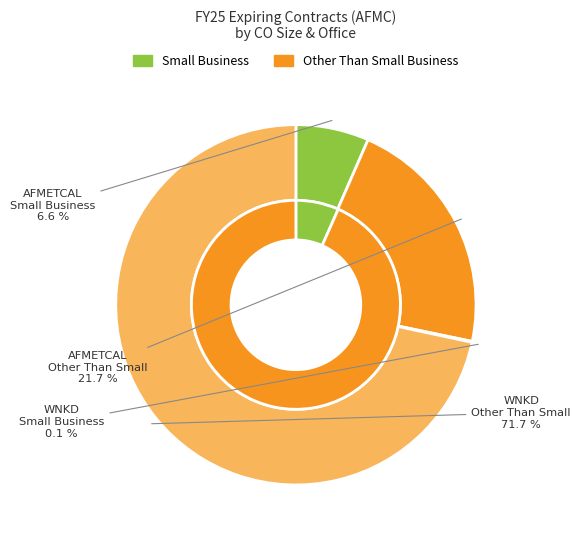

Is 5 the majority of the pie?

No